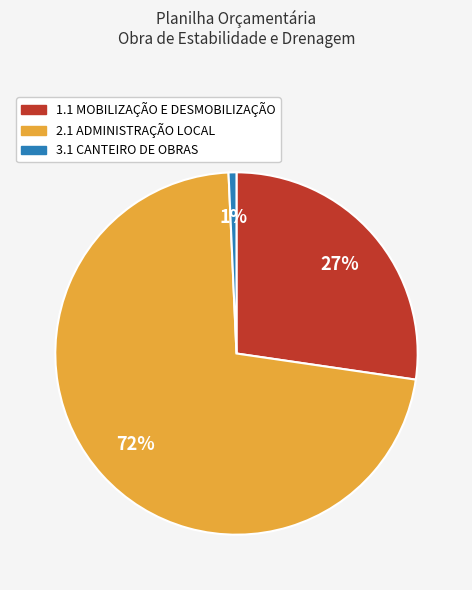

To the nearest percent, what is the combined percentage of 1.1 MOBILIZAÇÃO E DESMOBILIZAÇÃO and 2.1 ADMINISTRAÇÃO LOCAL?

99%